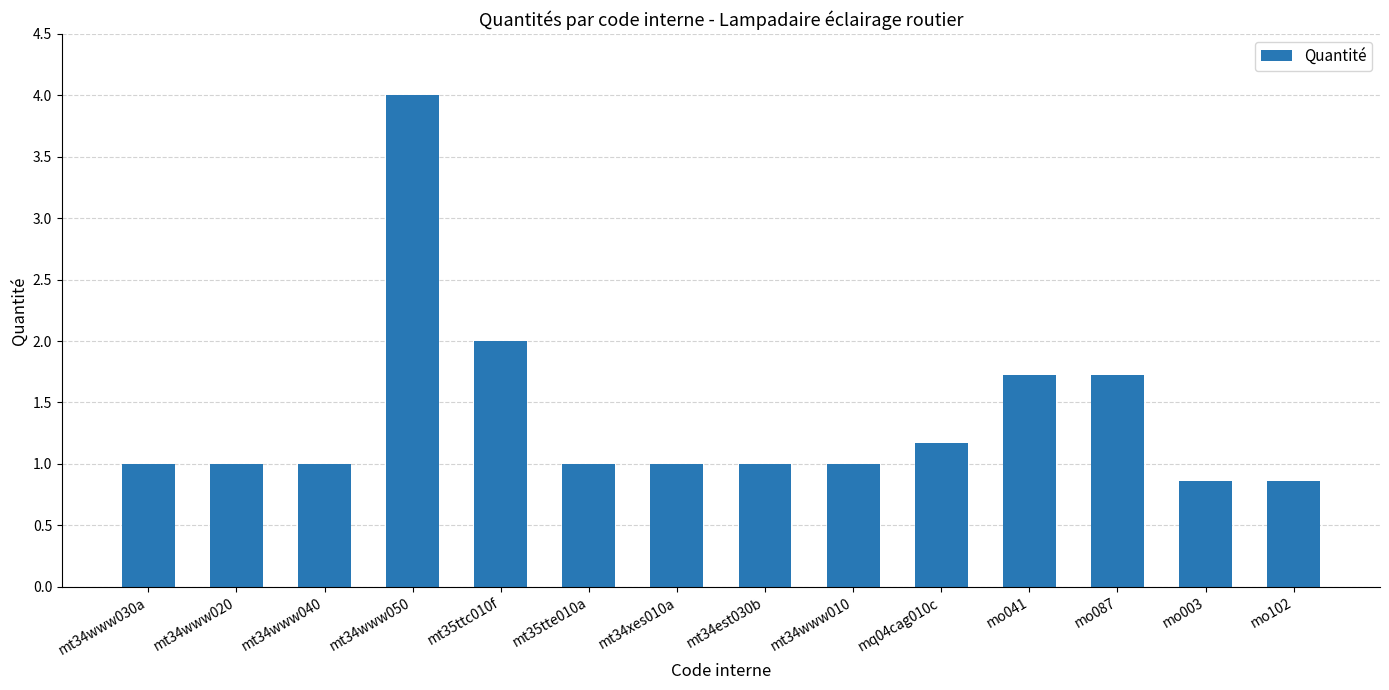

What is the sum of the values at mt34www010 and mt34est030b?

2.0